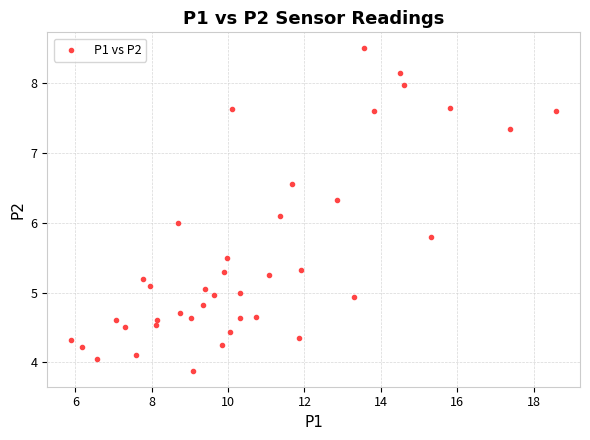

What is the range of X values (max minus min)?

12.7